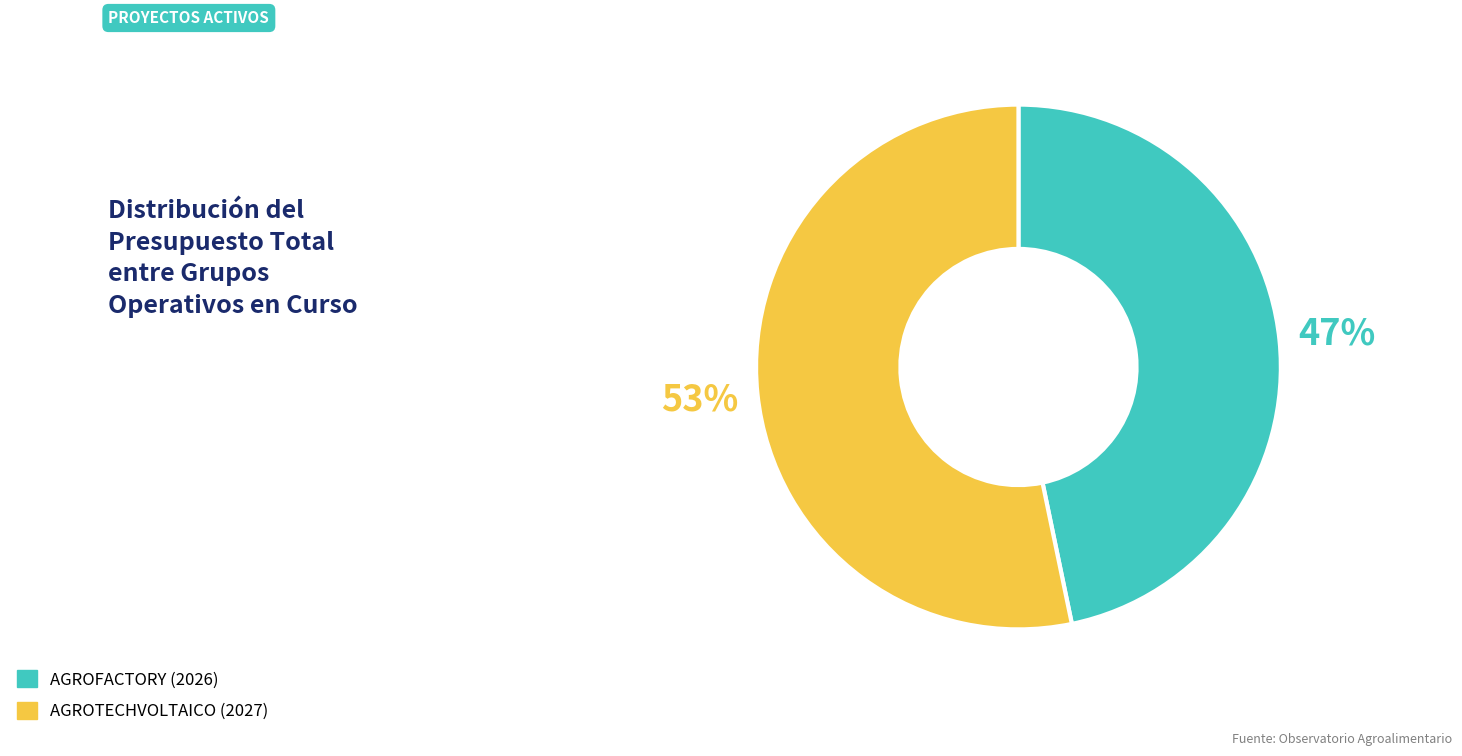

Is the sum of AGROFACTORY (2026) and AGROTECHVOLTAICO (2027) greater than half?

Yes